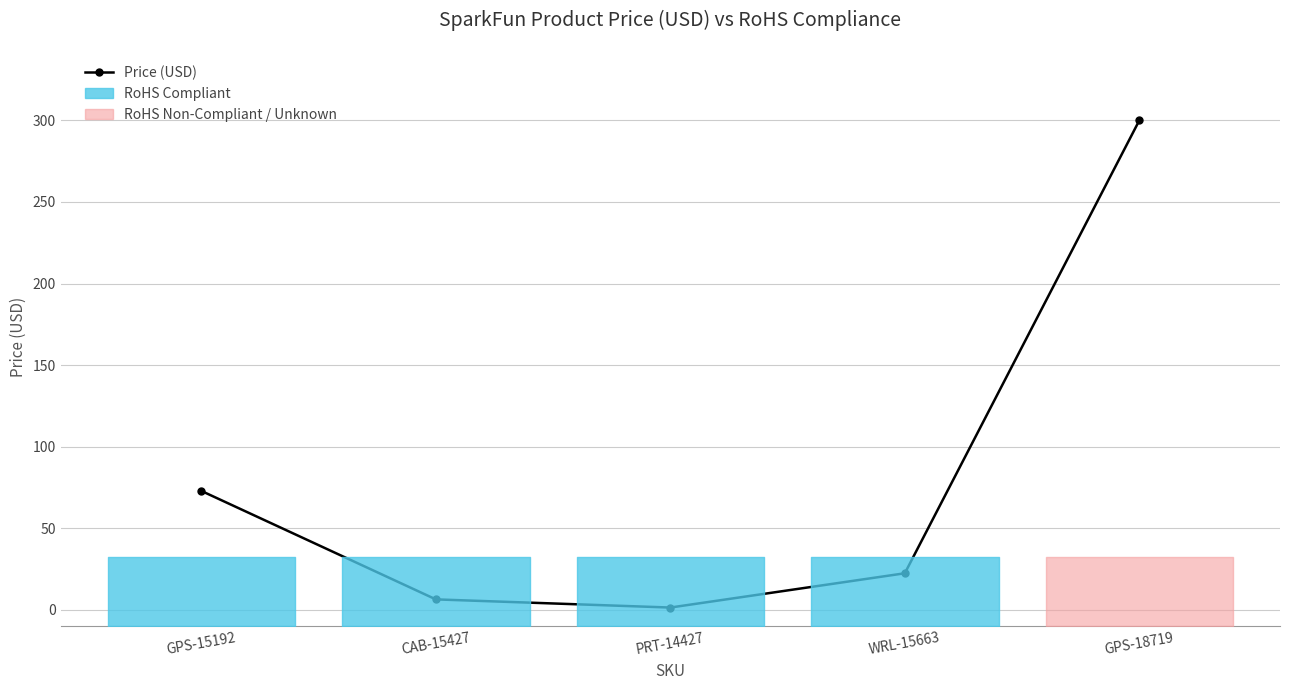

At which category does the chart reach its peak across all series?

GPS-18719